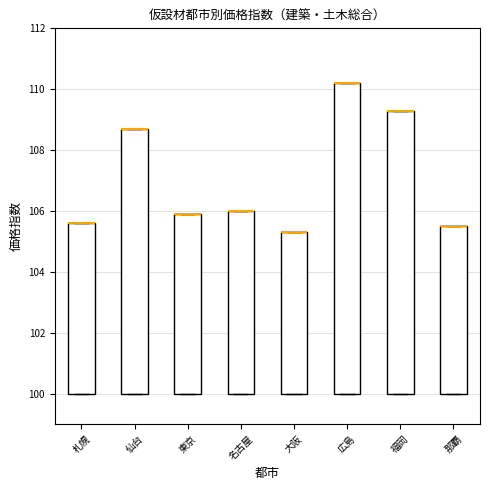

Reading left to right, read every box against the y-axis: the position of its median line, the range the box covers, and the ends of its whiskers. The values are not printed on the chart, so give them approximately, as read against the axis.

札幌: median 105.6 (drawn on the box's upper edge), box 100.0 to 105.6, whiskers 100.0 to 105.6
仙台: median 108.8 (drawn on the box's upper edge), box 100.0 to 108.8, whiskers 100.0 to 108.8
東京: median 106.0 (drawn on the box's upper edge), box 100.0 to 106.0, whiskers 100.0 to 106.0
名古屋: median 106.0 (drawn on the box's upper edge), box 100.0 to 106.0, whiskers 100.0 to 106.0
大阪: median 105.4 (drawn on the box's upper edge), box 100.0 to 105.4, whiskers 100.0 to 105.4
広島: median 110.2 (drawn on the box's upper edge), box 100.0 to 110.2, whiskers 100.0 to 110.2
福岡: median 109.4 (drawn on the box's upper edge), box 100.0 to 109.4, whiskers 100.0 to 109.4
那覇: median 105.6 (drawn on the box's upper edge), box 100.0 to 105.6, whiskers 100.0 to 105.6